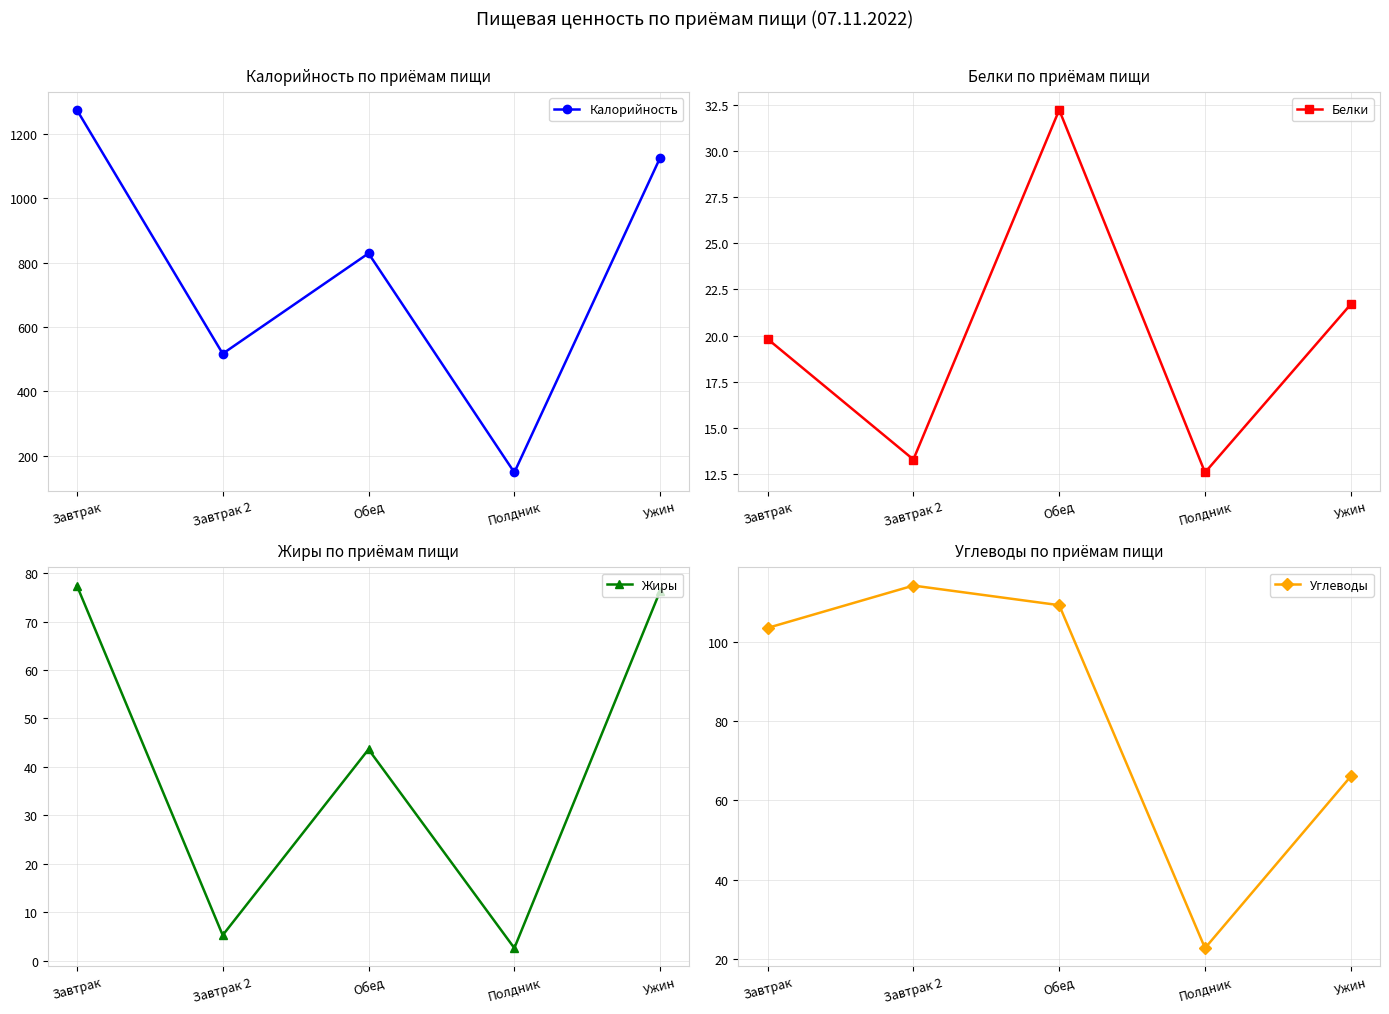

Where is the first local maximum for Углеводы?

Завтрак 2